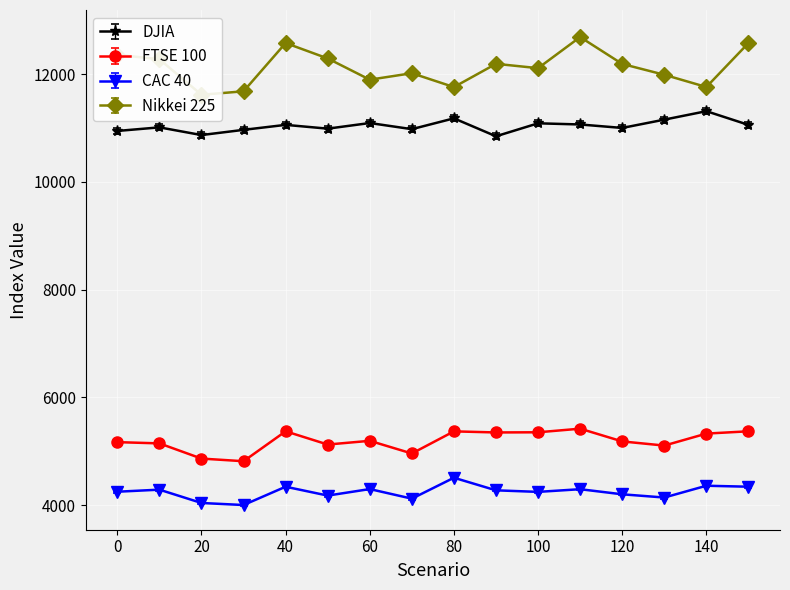

Read the DJIA value at 0.

10946.0